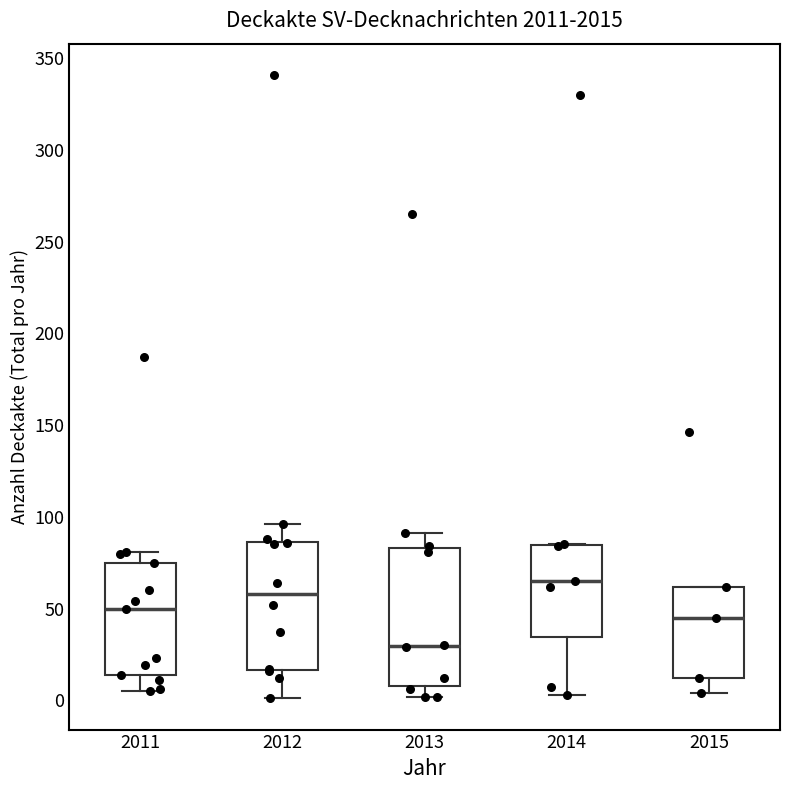

Which box has the lowest median line?

2013